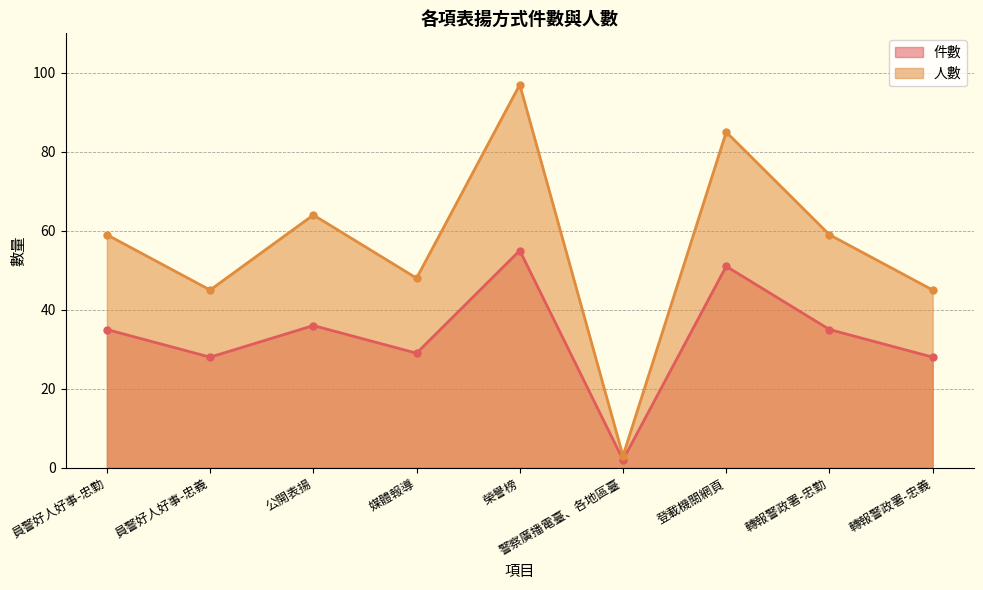

The 件數 series shows 35 at 轉報警政署-忠勤. True or false?

True